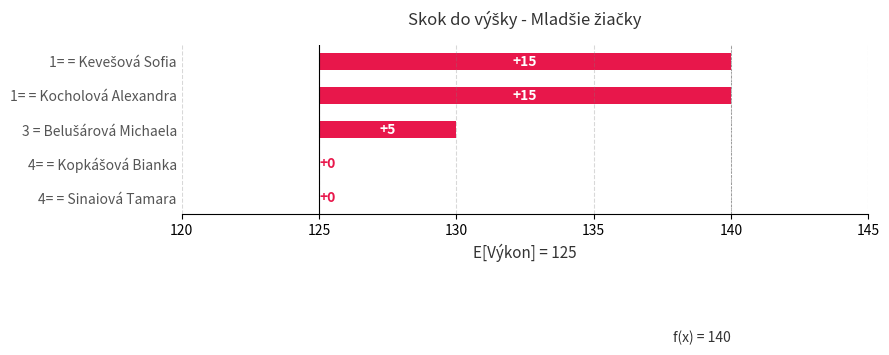

What is the value of the 3rd bar from the left?

5